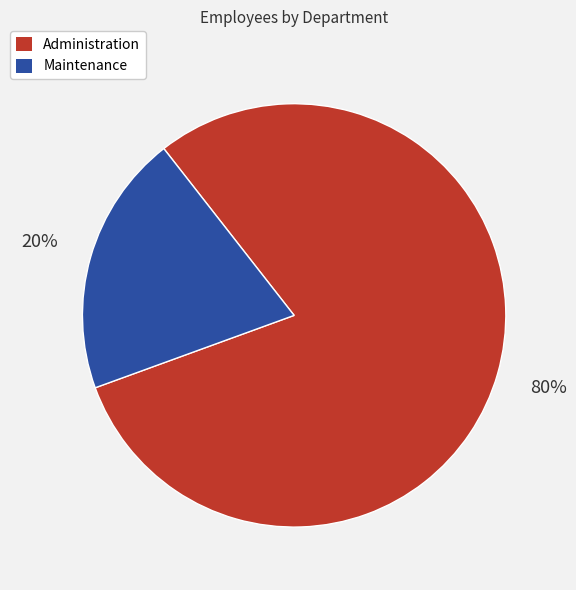

How many slices are in this pie chart?

2